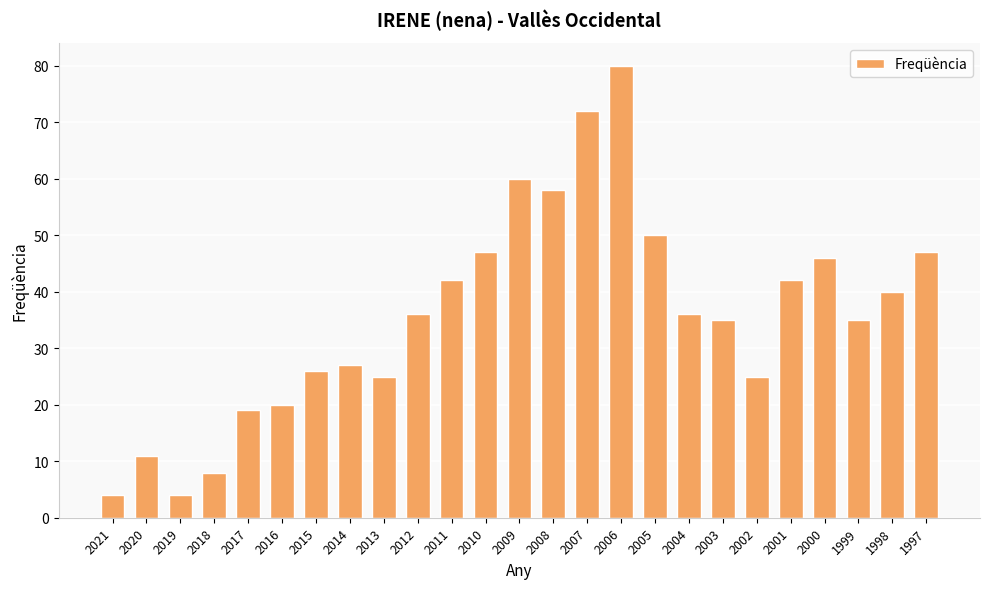

The chart shows a value of 36 at 2012. True or false?

True